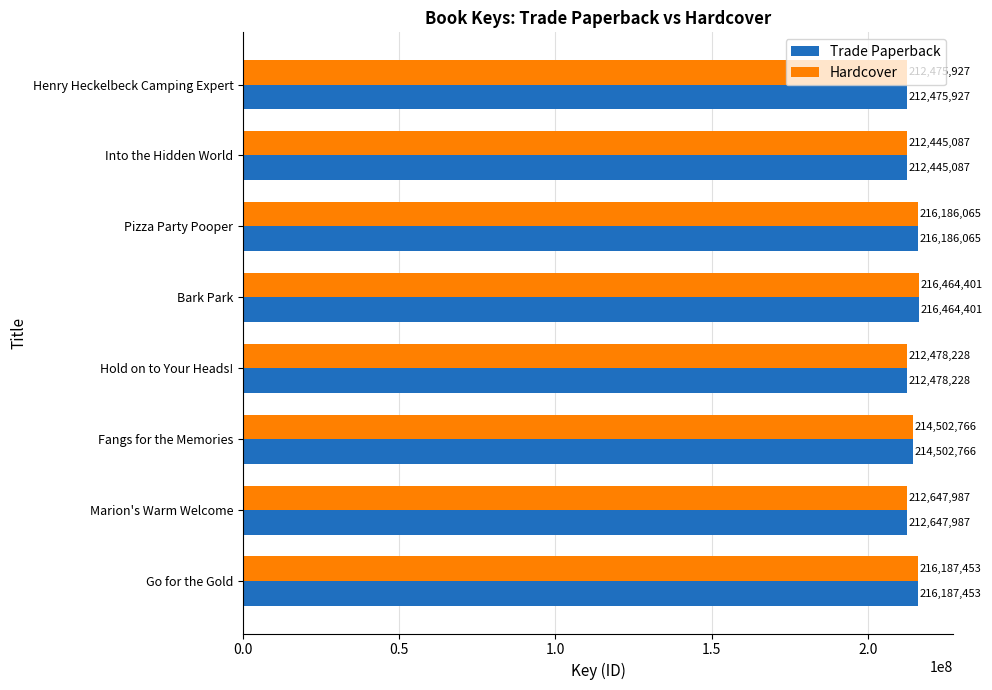

At how many categories does at least one series exceed 213871575?

4